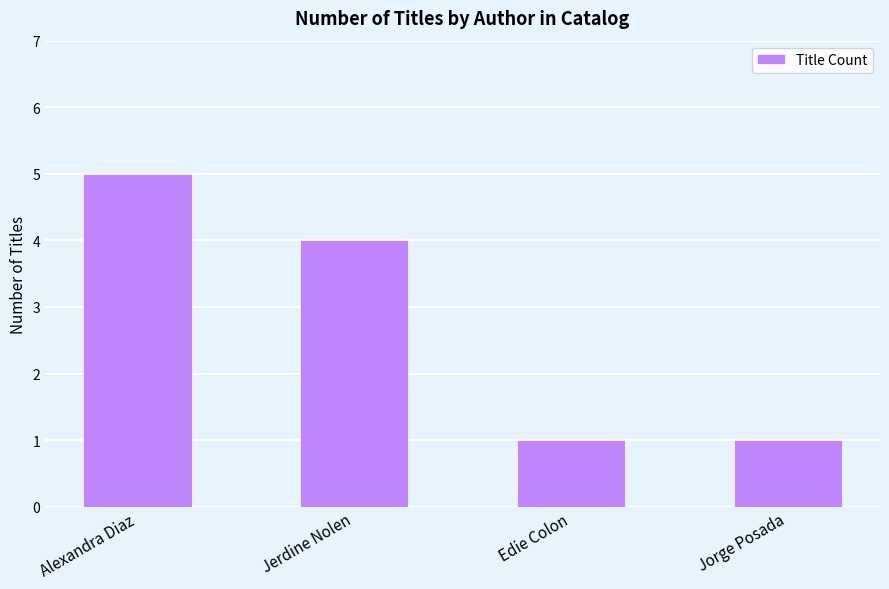

How many values are below 4?

2